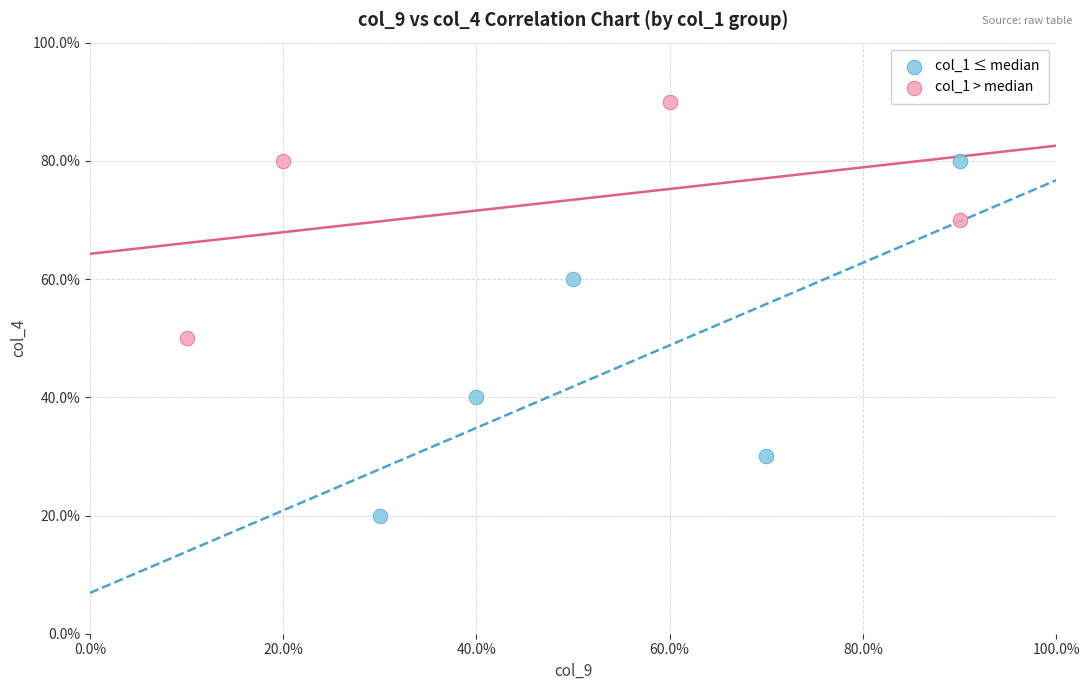

What are all the series names shown in the legend?

col_1 ≤ median, col_1 > median